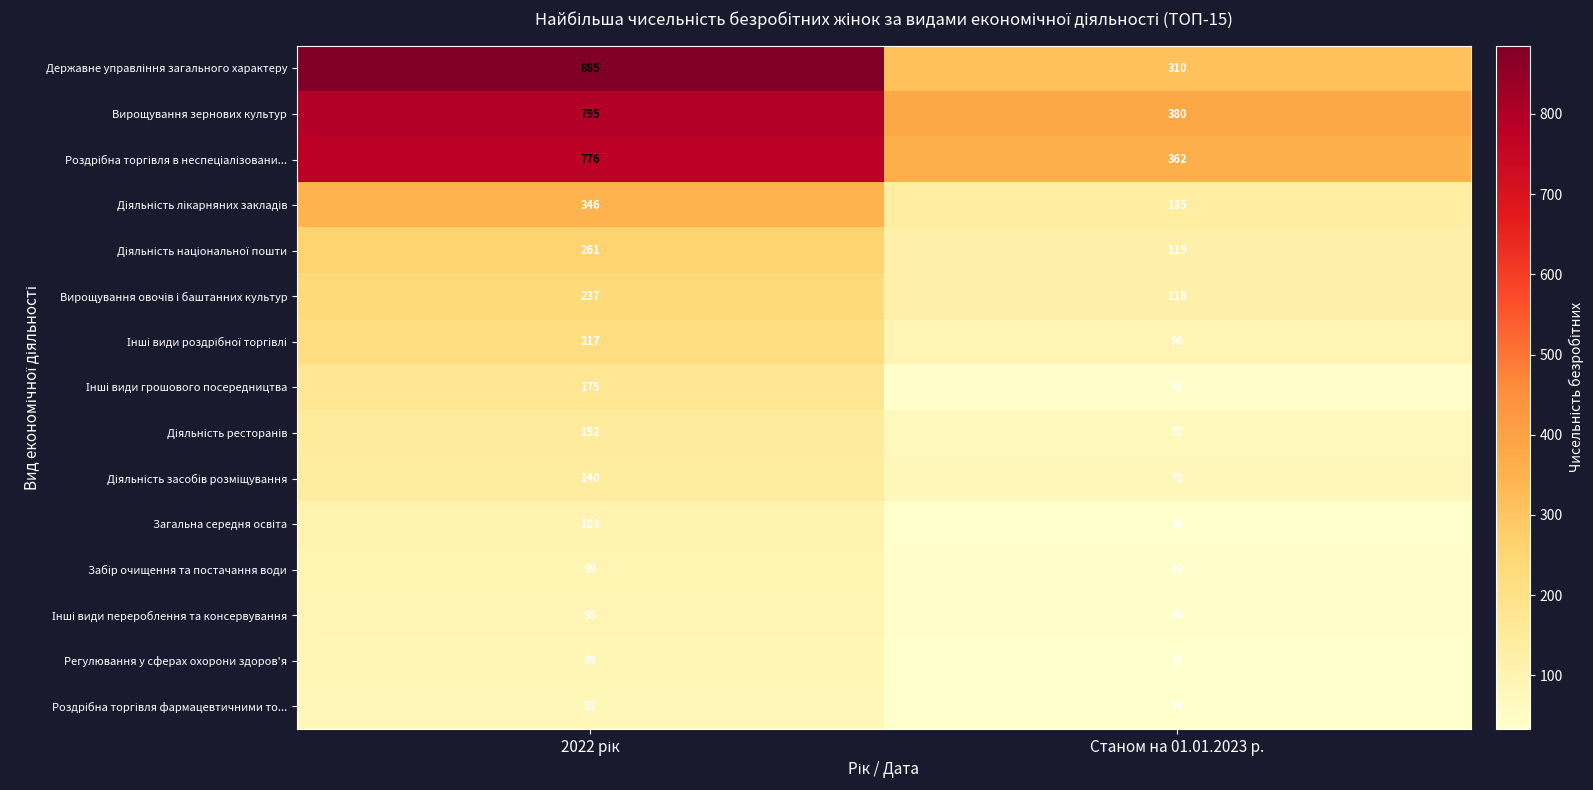

What is the total value across all series at Станом на 01.01.2023 р.?

1889